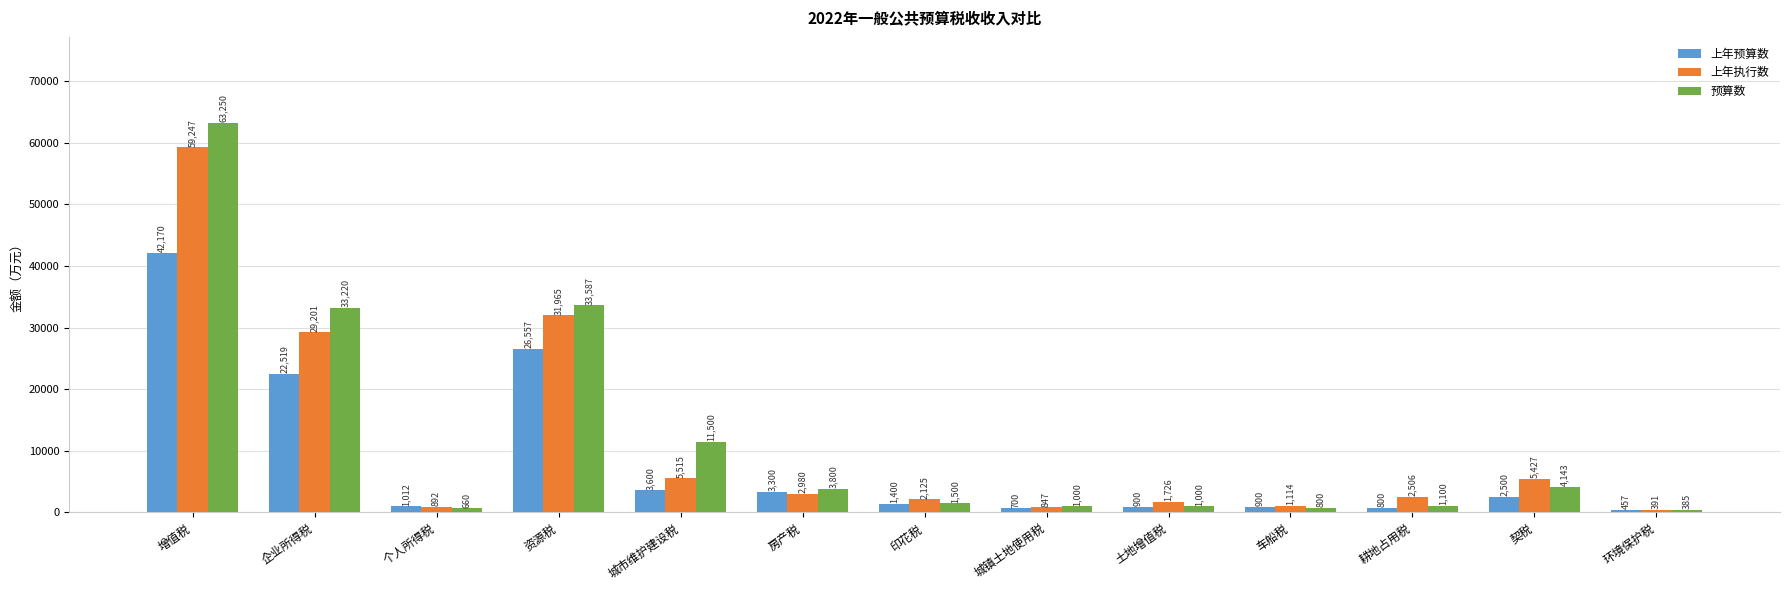

What is the maximum value shown in the chart?

63250